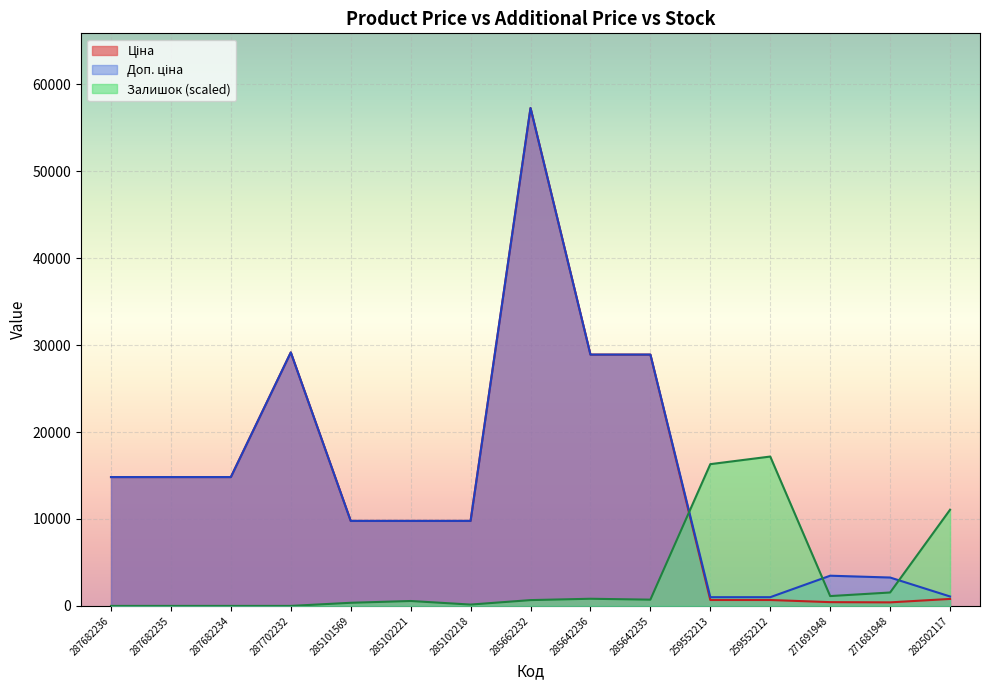

At 285101569, list the series in order from smallest to largest.

Залишок, Ціна, Доп. ціна